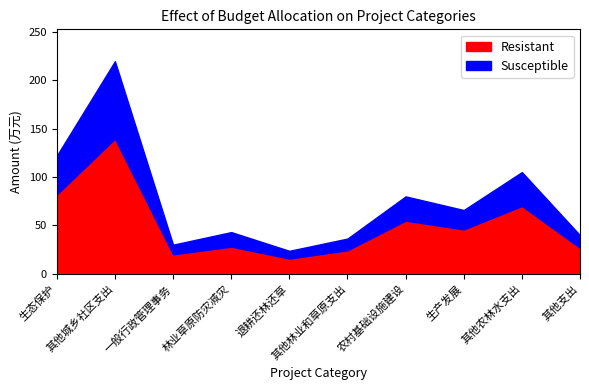

True or false: Resistant has more than 2 interior local peaks.

True